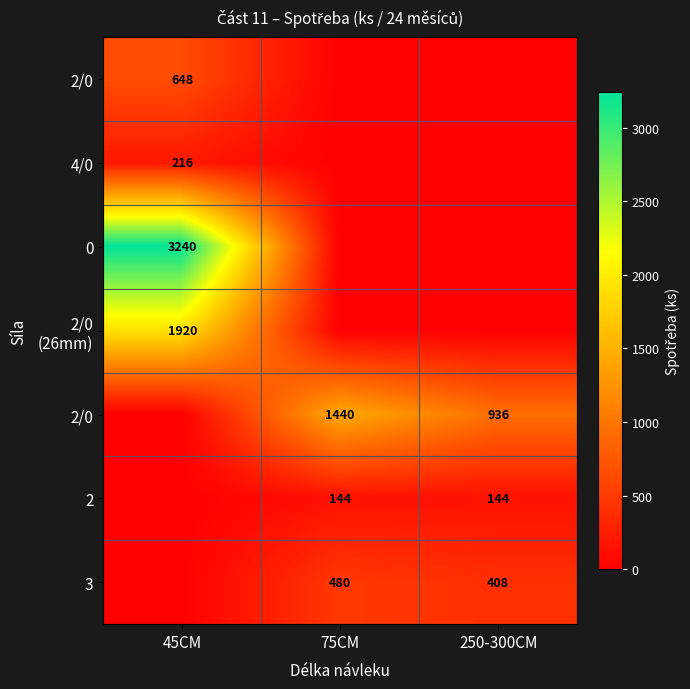

How many categories are shown in the chart?

3